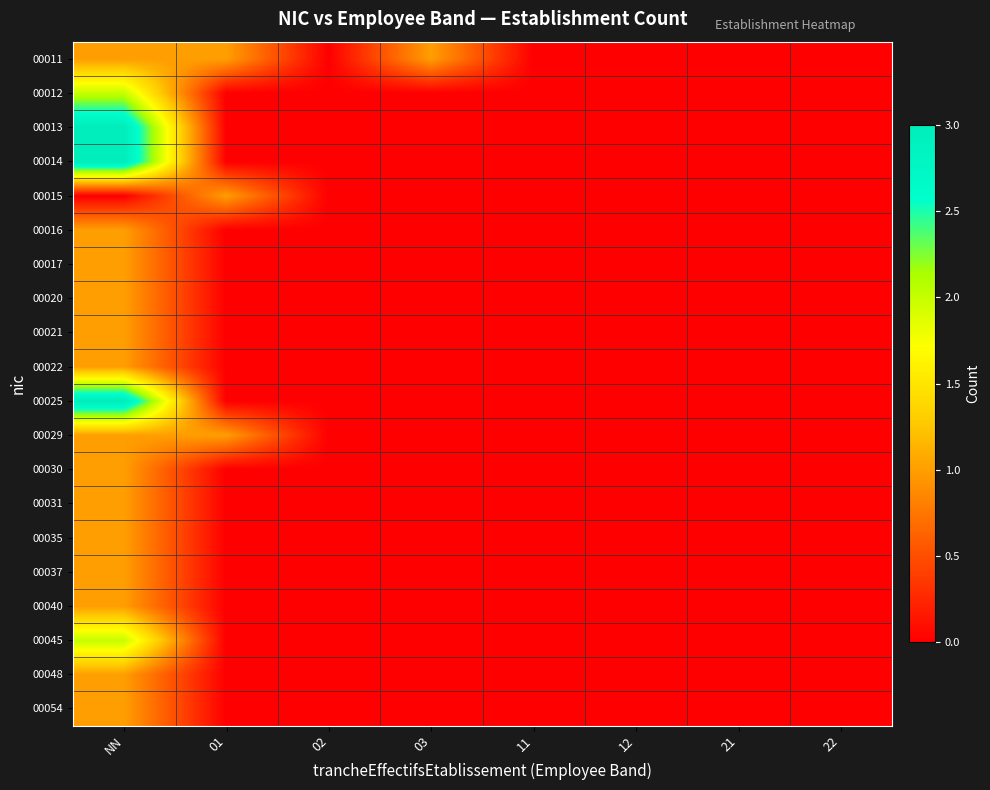

Reading left to right, what are all the values shown in this chart?

00011: NN=1	01=1	02=0	03=1	11=0	12=0	21=0	22=0
00012: NN=2	01=0	02=0	03=0	11=0	12=0	21=0	22=0
00013: NN=3	01=0	02=0	03=0	11=0	12=0	21=0	22=0
00014: NN=3	01=0	02=0	03=0	11=0	12=0	21=0	22=0
00015: NN=0	01=1	02=0	03=0	11=0	12=0	21=0	22=0
00016: NN=1	01=0	02=0	03=0	11=0	12=0	21=0	22=0
00017: NN=1	01=0	02=0	03=0	11=0	12=0	21=0	22=0
00020: NN=1	01=0	02=0	03=0	11=0	12=0	21=0	22=0
00021: NN=1	01=0	02=0	03=0	11=0	12=0	21=0	22=0
00022: NN=1	01=0	02=0	03=0	11=0	12=0	21=0	22=0
00025: NN=3	01=0	02=0	03=0	11=0	12=0	21=0	22=0
00029: NN=1	01=1	02=0	03=0	11=0	12=0	21=0	22=0
00030: NN=1	01=0	02=0	03=0	11=0	12=0	21=0	22=0
00031: NN=1	01=0	02=0	03=0	11=0	12=0	21=0	22=0
00035: NN=1	01=0	02=0	03=0	11=0	12=0	21=0	22=0
00037: NN=1	01=0	02=0	03=0	11=0	12=0	21=0	22=0
00040: NN=1	01=0	02=0	03=0	11=0	12=0	21=0	22=0
00045: NN=2	01=0	02=0	03=0	11=0	12=0	21=0	22=0
00048: NN=1	01=0	02=0	03=0	11=0	12=0	21=0	22=0
00054: NN=1	01=0	02=0	03=0	11=0	12=0	21=0	22=0